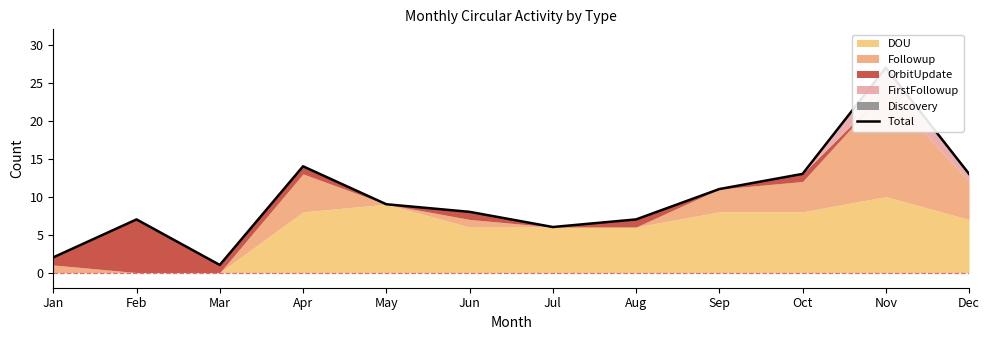

How many data points are less than 9?

6